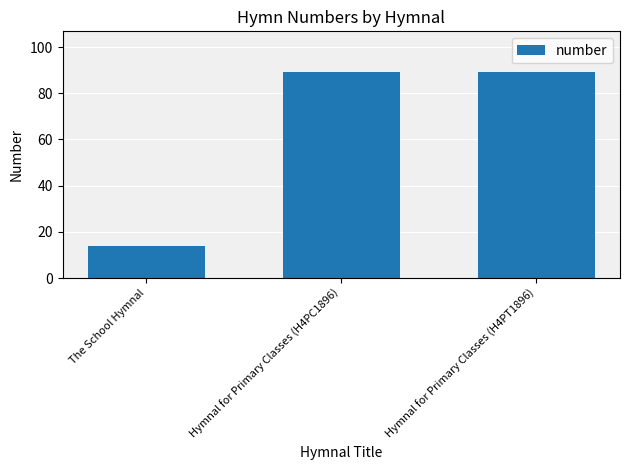

What value does the data have at Hymnal for Primary Classes (H4PT1896), to the nearest 10?

90